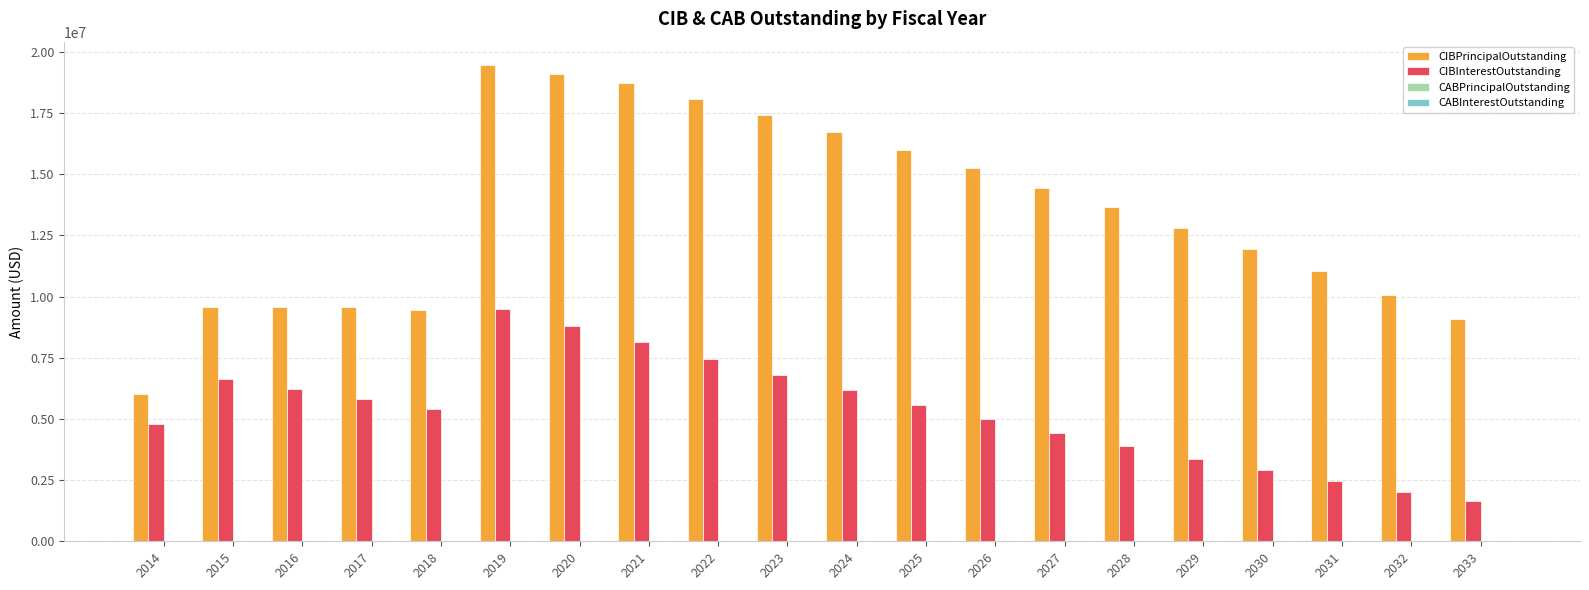

What is the difference between the second highest and second lowest values in the CIBInterestOutstanding series?

6793027.7